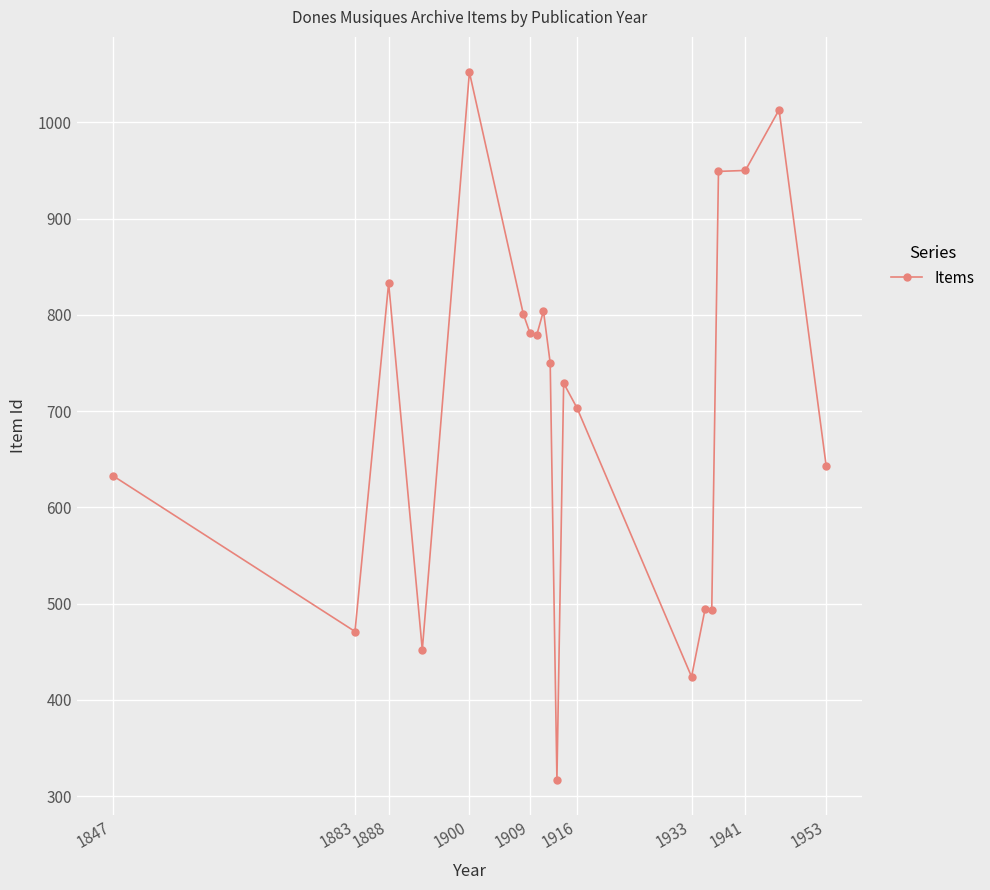

What is the minimum value shown in the chart?

317